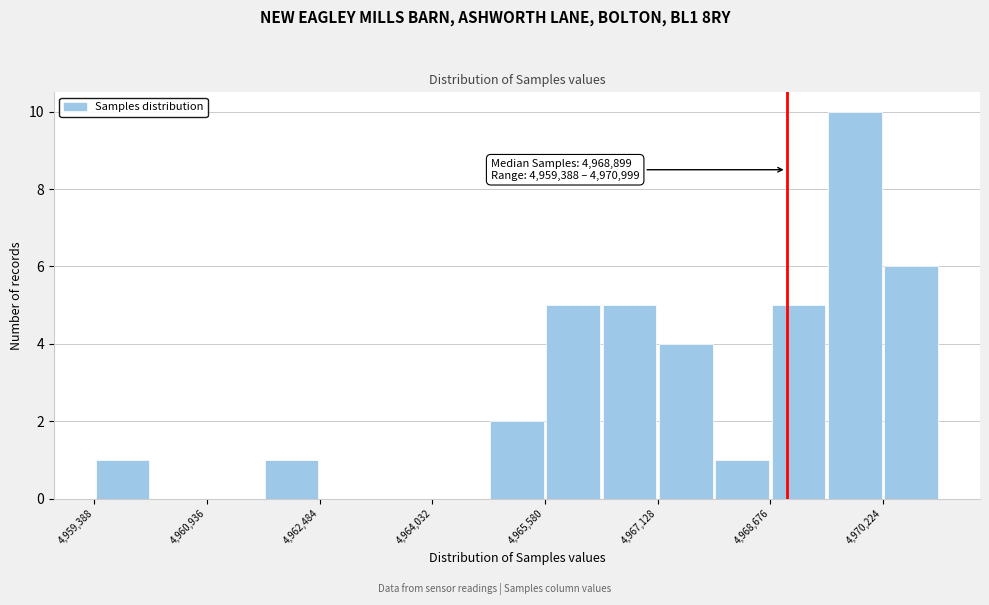

Read against the x-axis, roughly where is the centre of the tallest bar?

4969800